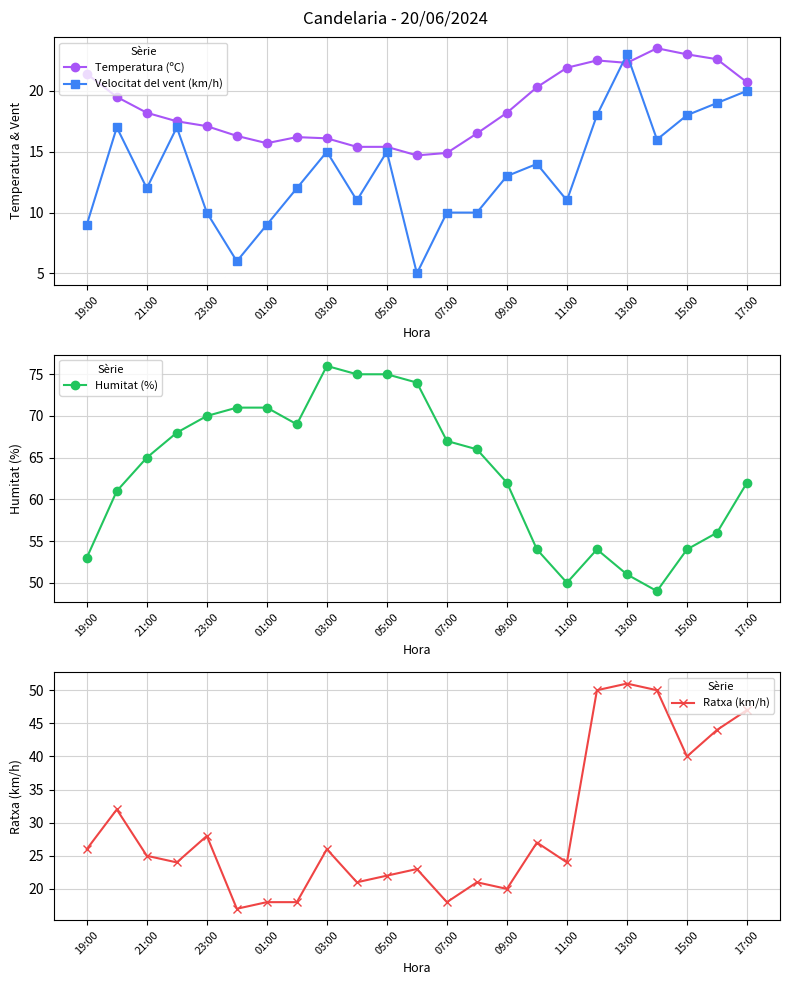

Which series ends up on top after the final intersection of Velocitat del vent (km/h) and Temperatura (ºC)?

Temperatura (ºC)